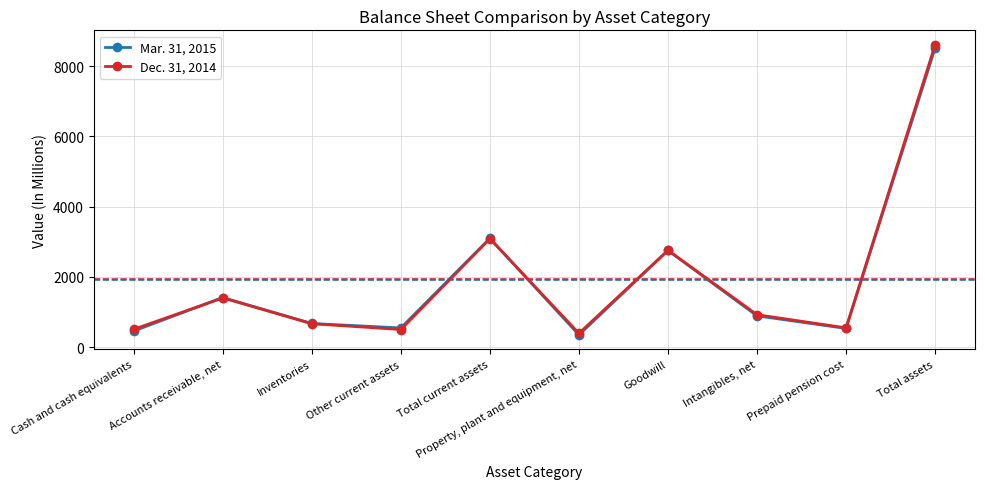

How many data points does each series have?

10